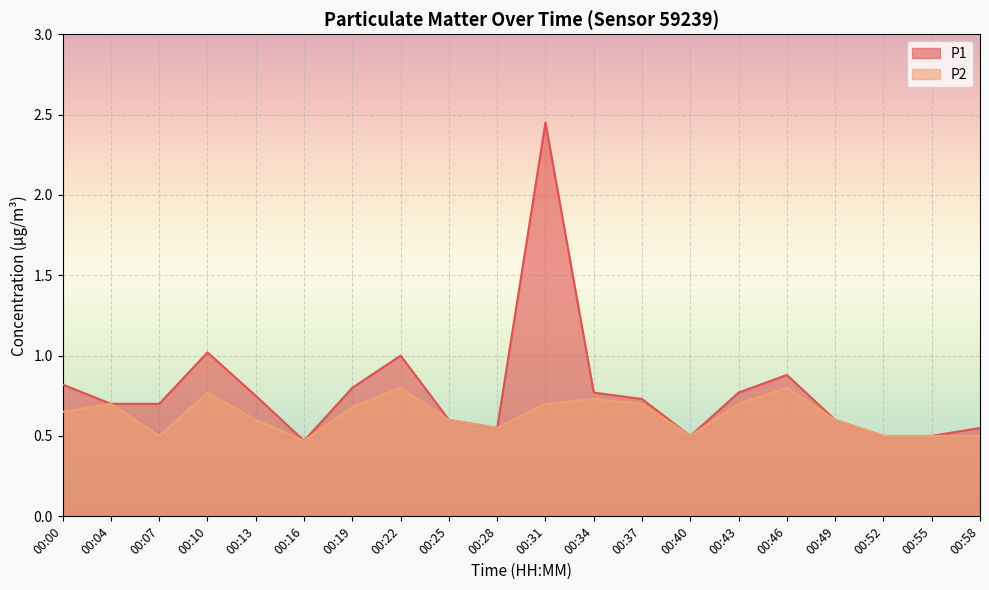

Count the number of categories in the chart.

20